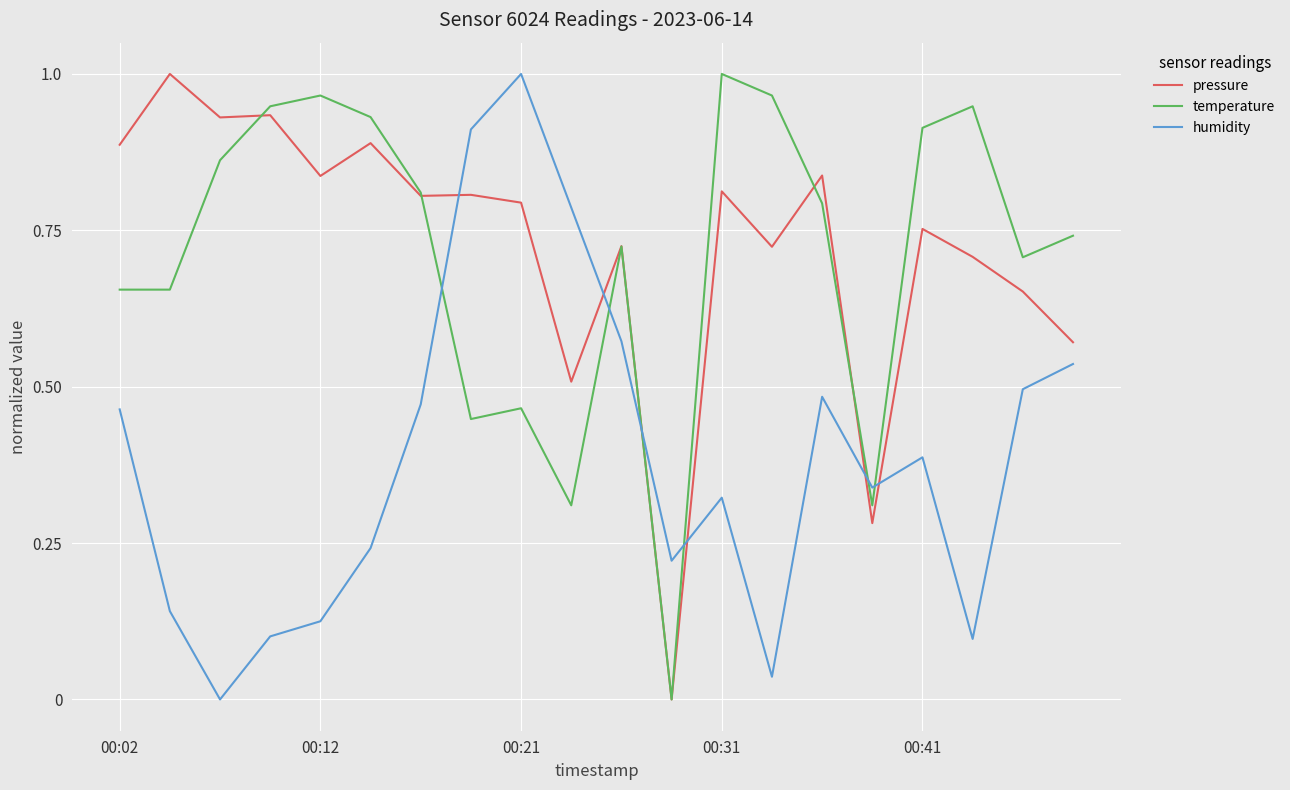

Which series ends up on top after the final intersection of humidity and temperature?

temperature